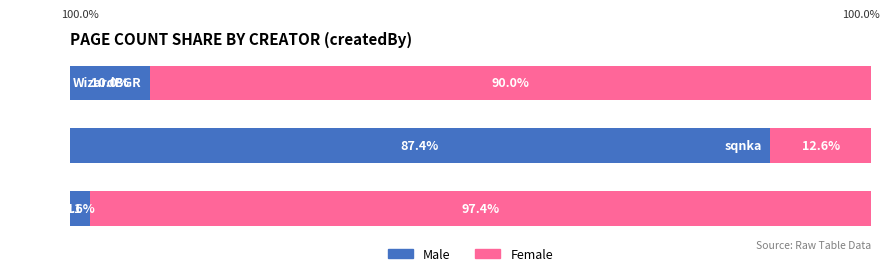

What are all the series names shown in the legend?

Male, Female